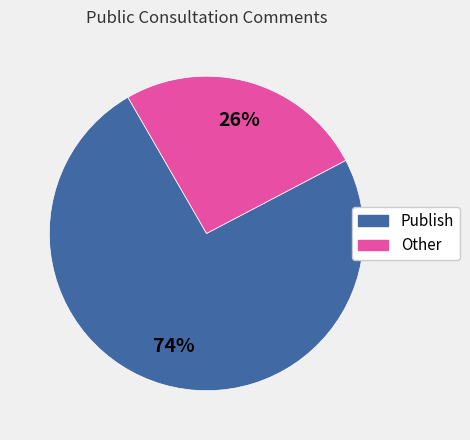

How many slices are in this pie chart?

2